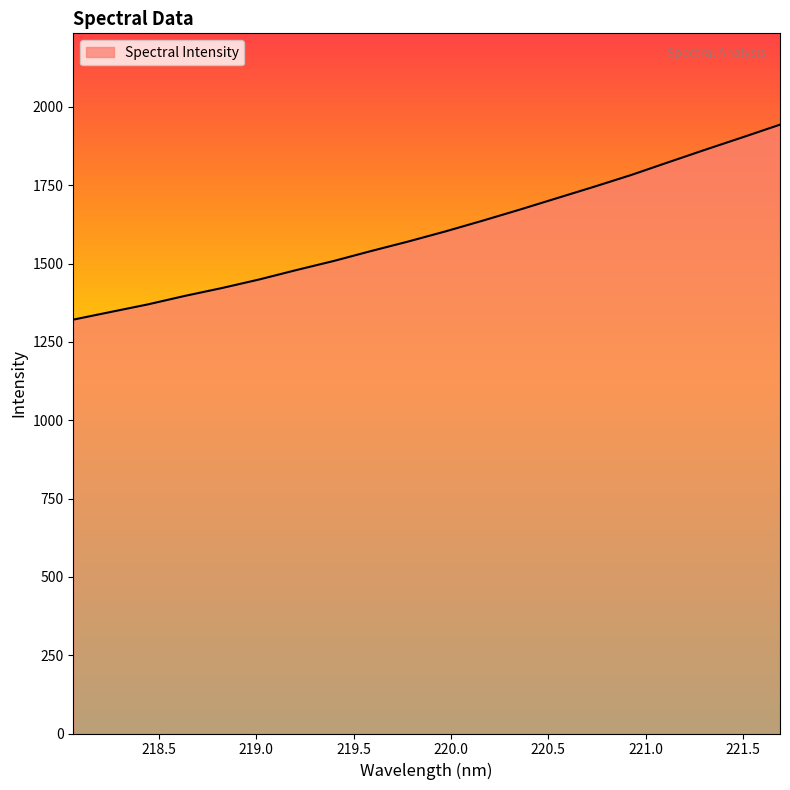

What is the smallest value displayed?

1321.0